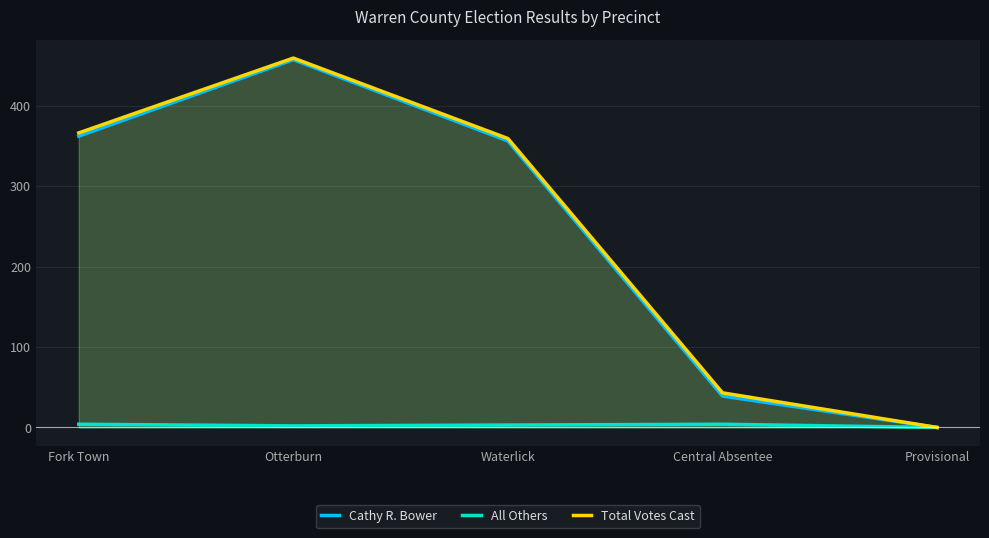

What is the sum of the Cathy R. Bower values at Provisional and Waterlick?

356